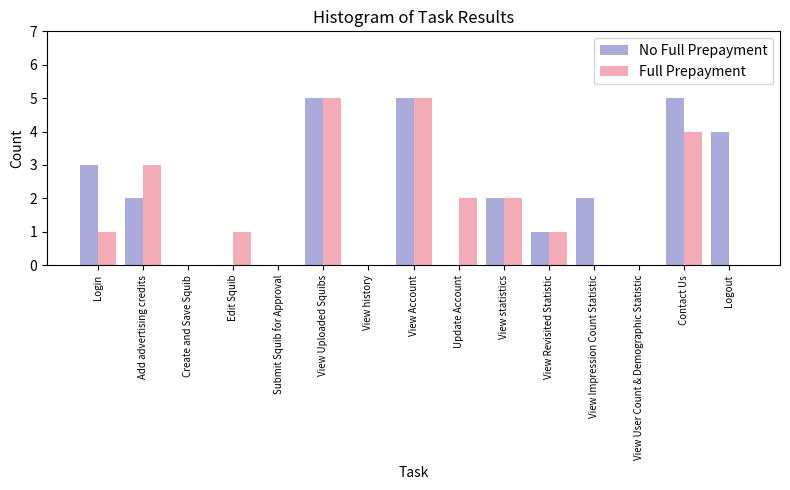

Reading right to left, what are all the values shown in this chart?

No Full Prepayment: Logout=4	Contact Us=5	View User Count & Demographic Statistic=0	View Impression Count Statistic=2	View Revisited Statistic=1	View statistics=2	Update Account=0	View Account=5	View history=0	View Uploaded Squibs=5	Submit Squib for Approval=0	Edit Squib=0	Create and Save Squib=0	Add advertising credits=2	Login=3
Full Prepayment: Logout=0	Contact Us=4	View User Count & Demographic Statistic=0	View Impression Count Statistic=0	View Revisited Statistic=1	View statistics=2	Update Account=2	View Account=5	View history=0	View Uploaded Squibs=5	Submit Squib for Approval=0	Edit Squib=1	Create and Save Squib=0	Add advertising credits=3	Login=1